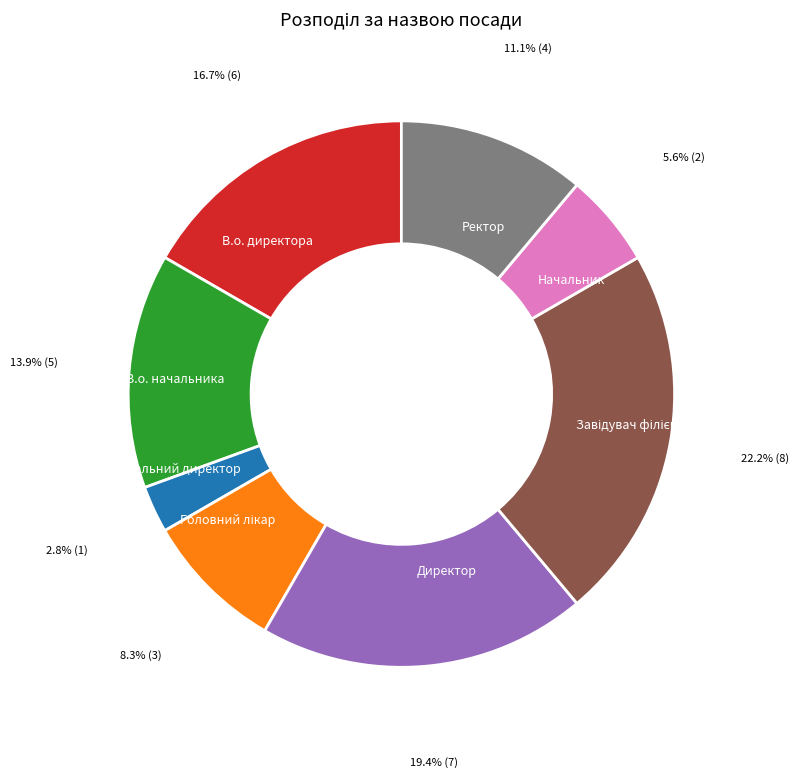

Do В.о. директора and Генеральний директор together represent more than half of the pie?

No